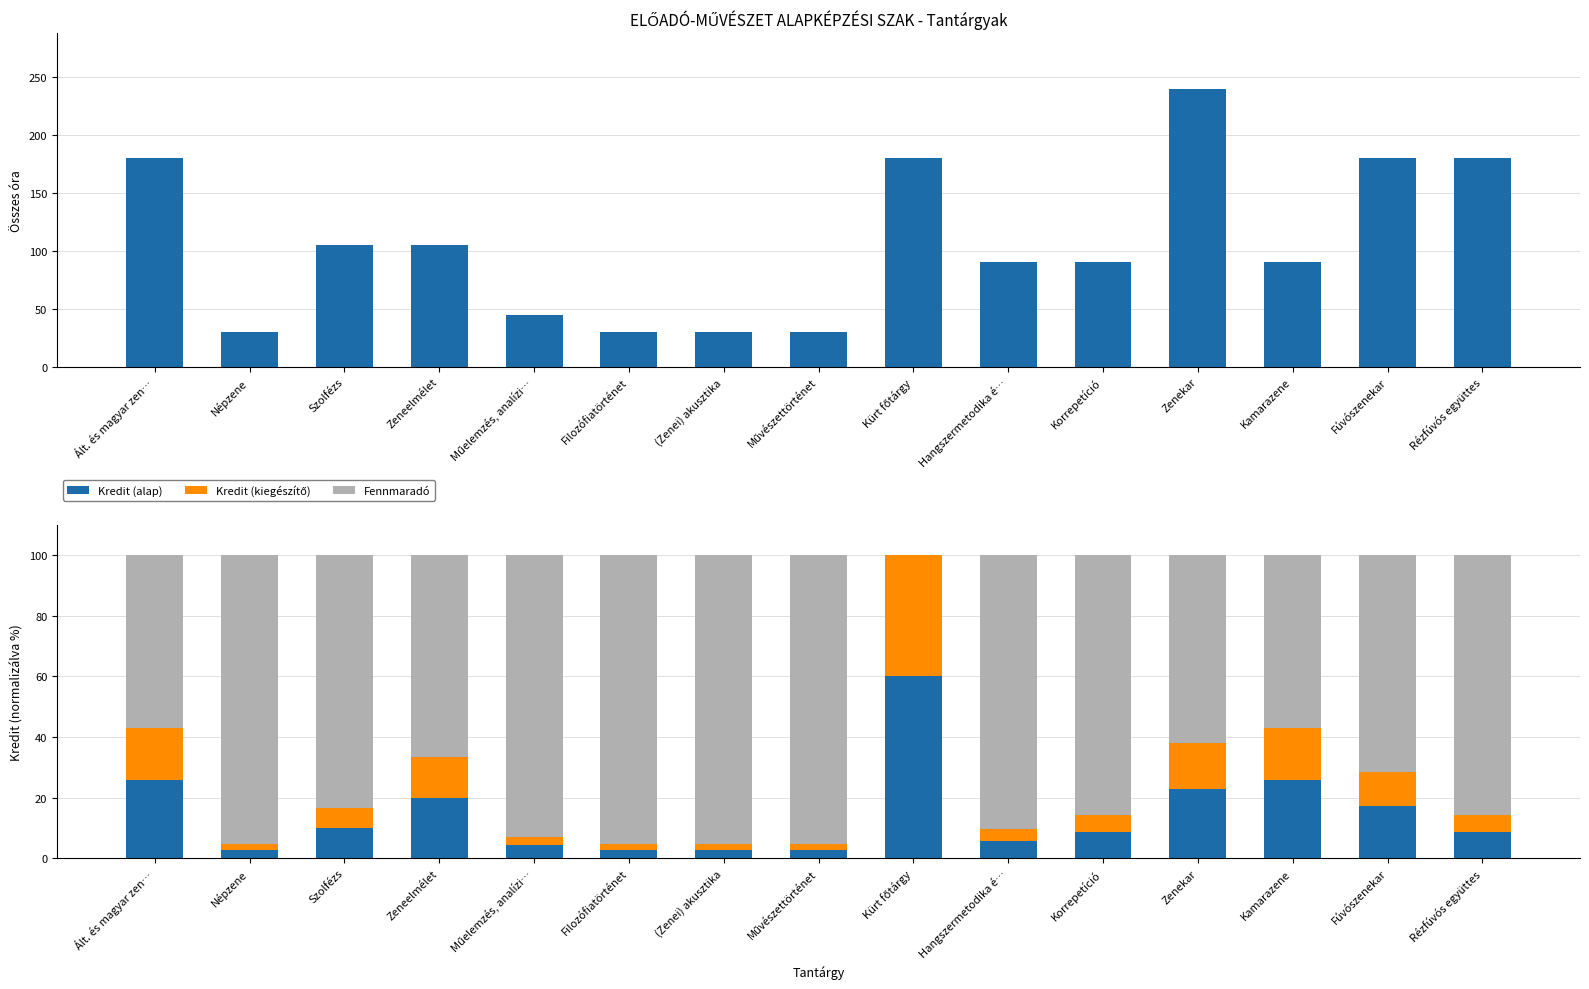

What is the sum of the Kredit (kiegészítő) values at Kürt főtárgy and Kamarazene?

57.1